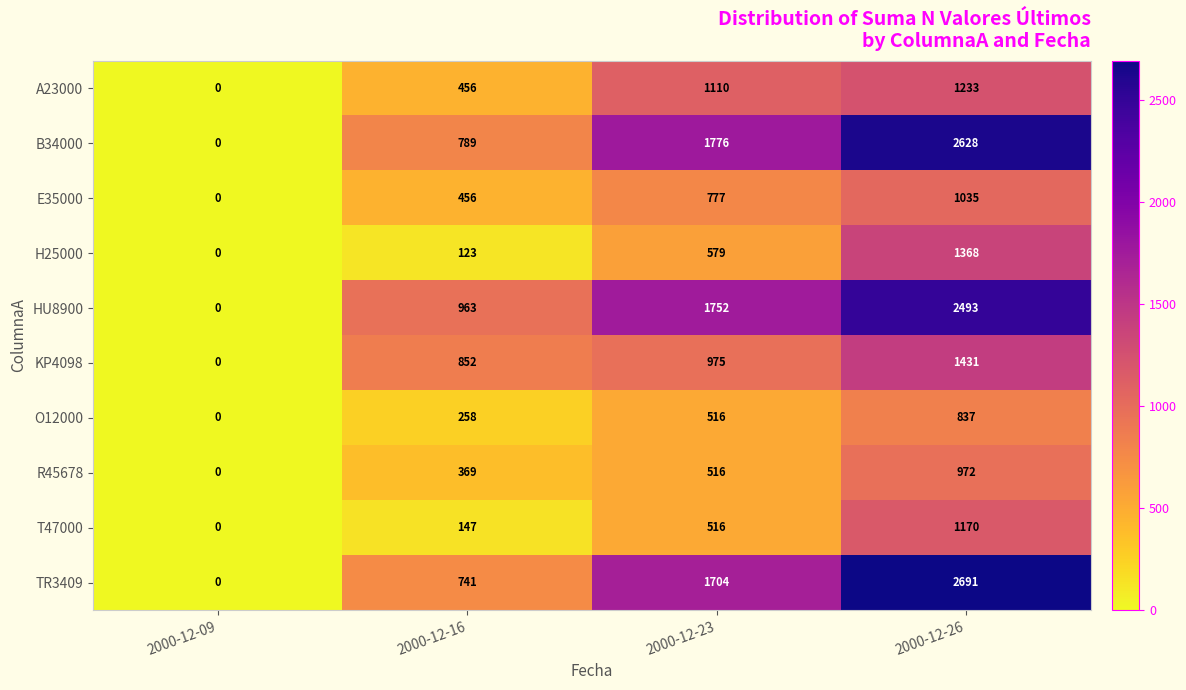

How many B34000 values are between 789 and 2628?

3